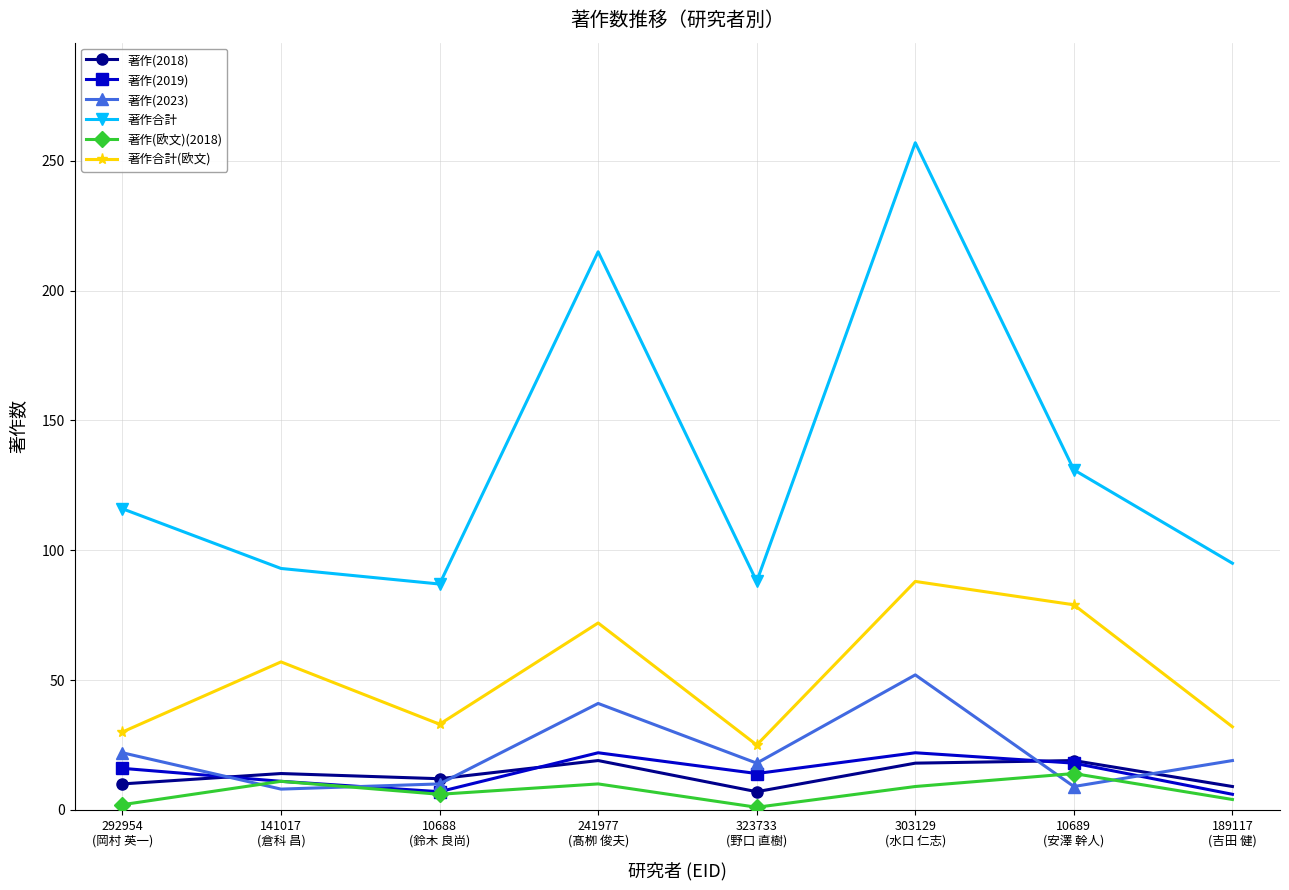

Is it true that 著作(欧文)(2018) equals 4 at 189117
(吉田 健)?

True